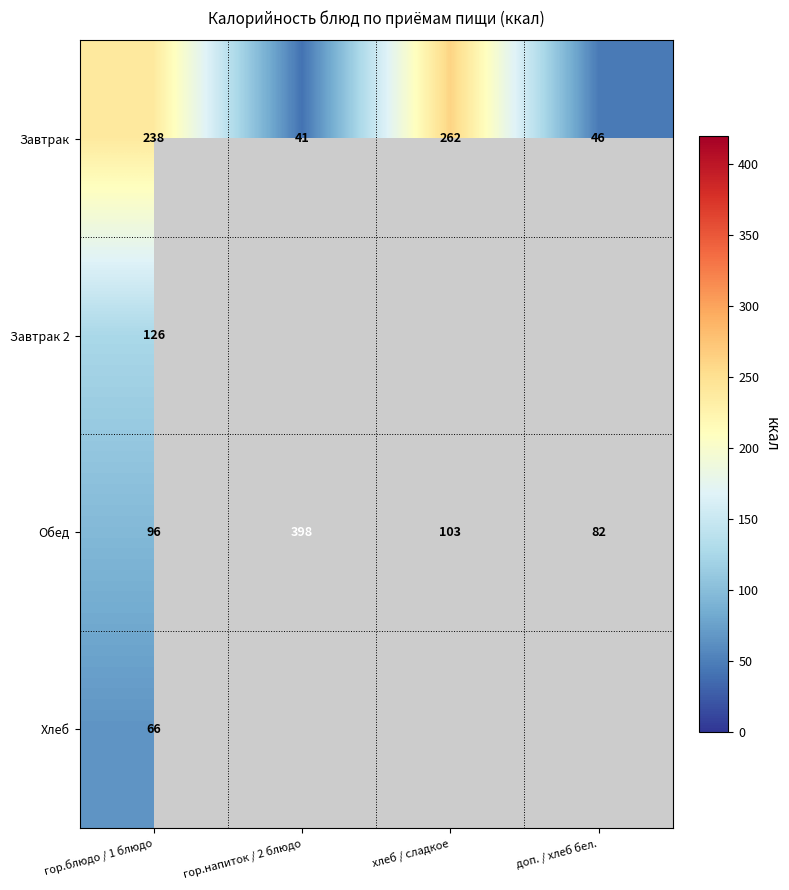

What is the sum of the Завтрак values at хлеб / сладкое and доп. / хлеб бел.?

308